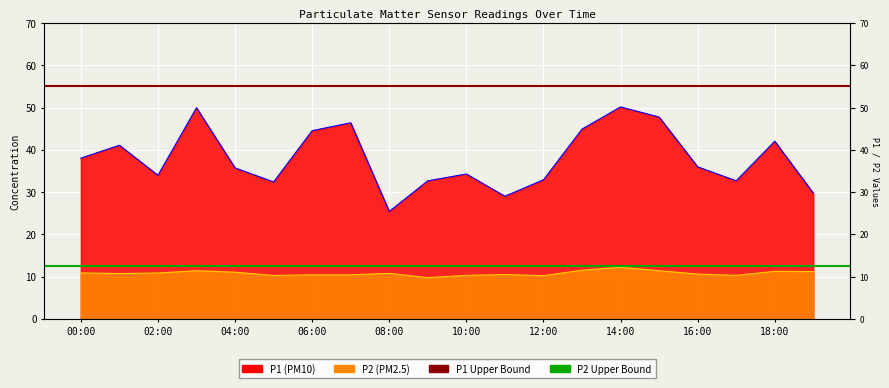

What is the sum of the P1 Upper Bound values at 00:00 and 02:00?

110.0